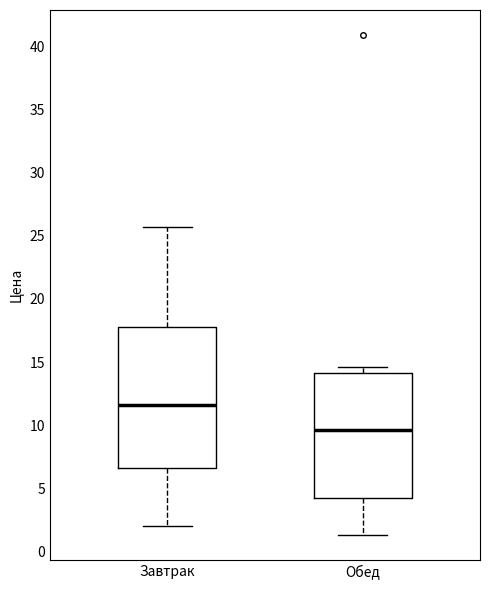

Where does the lower whisker of the box for Завтрак end on the y-axis? The values are not printed on the chart, so give them approximately, as read against the axis.

2.0